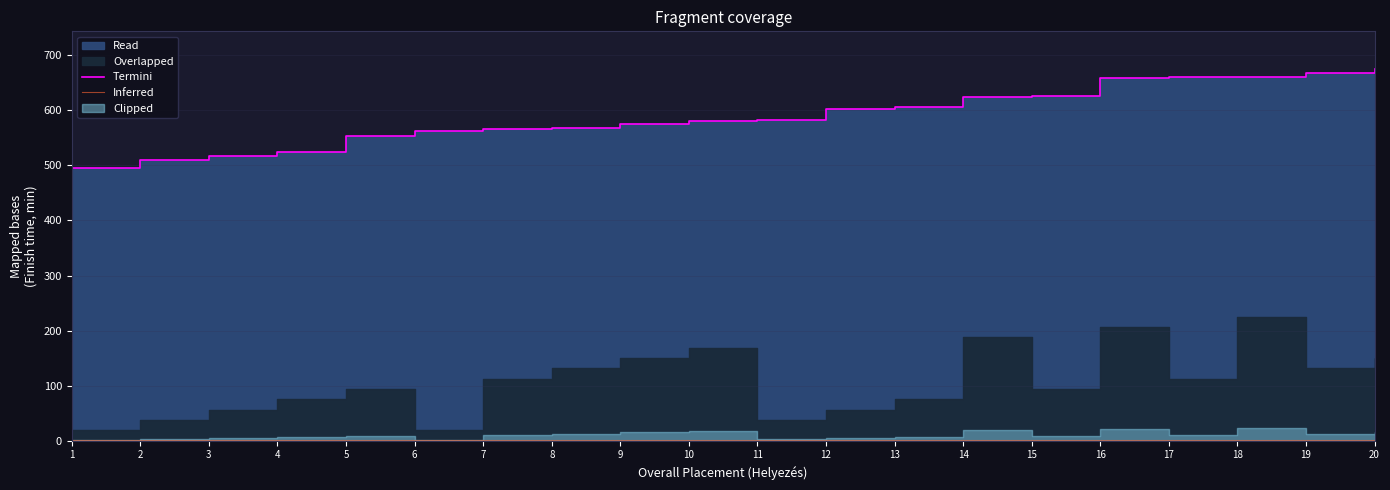

Is it true that the value at 18 is 1042.7?

False